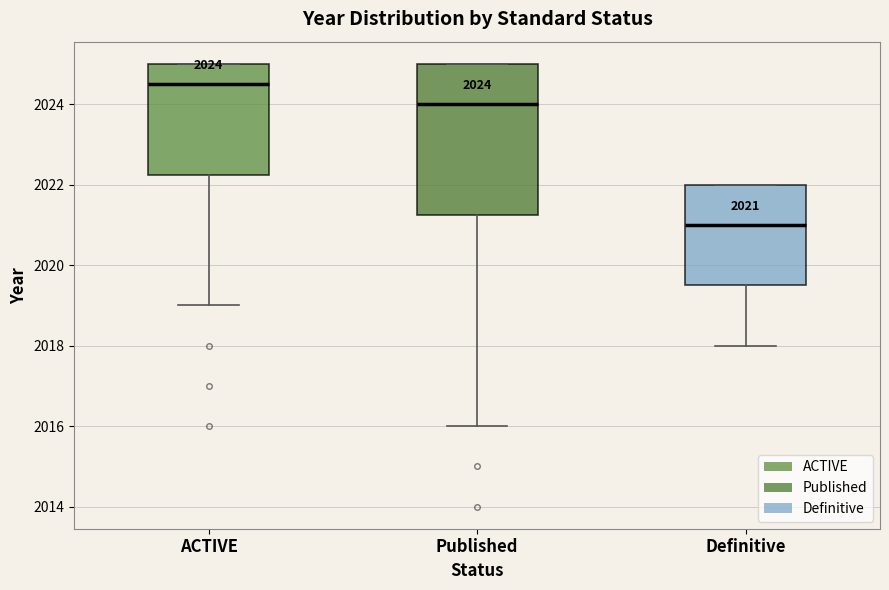

Which box's median line is the lowest?

Definitive